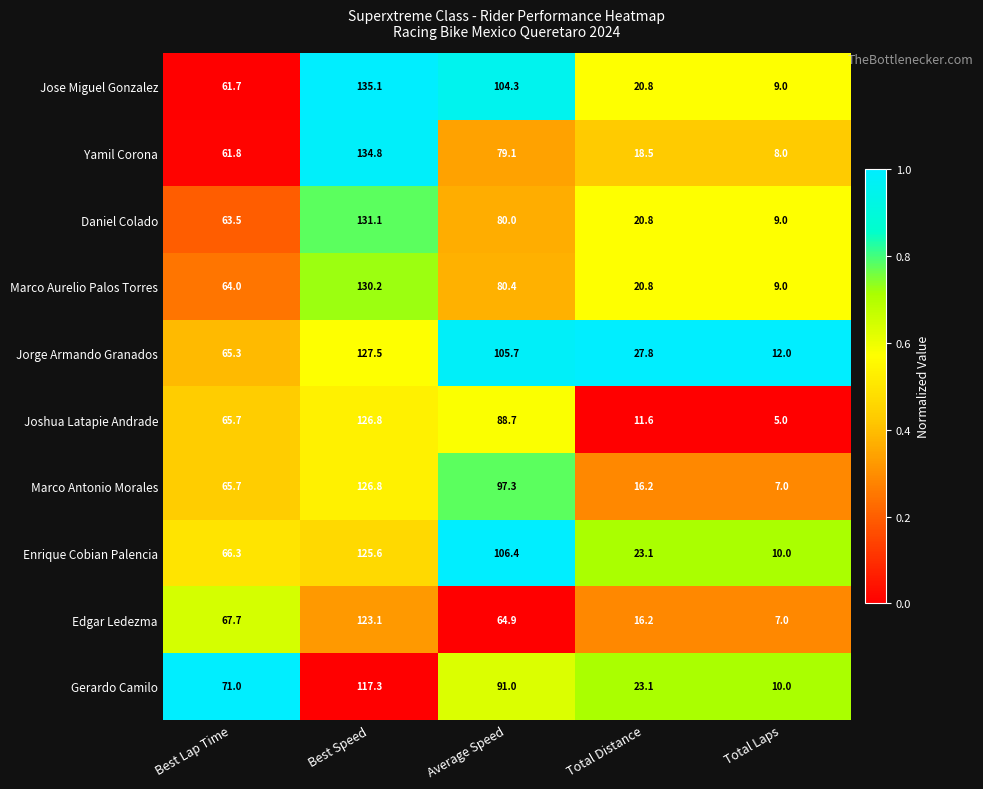

What is the approximate value of Daniel Colado at Total Laps?

9.0